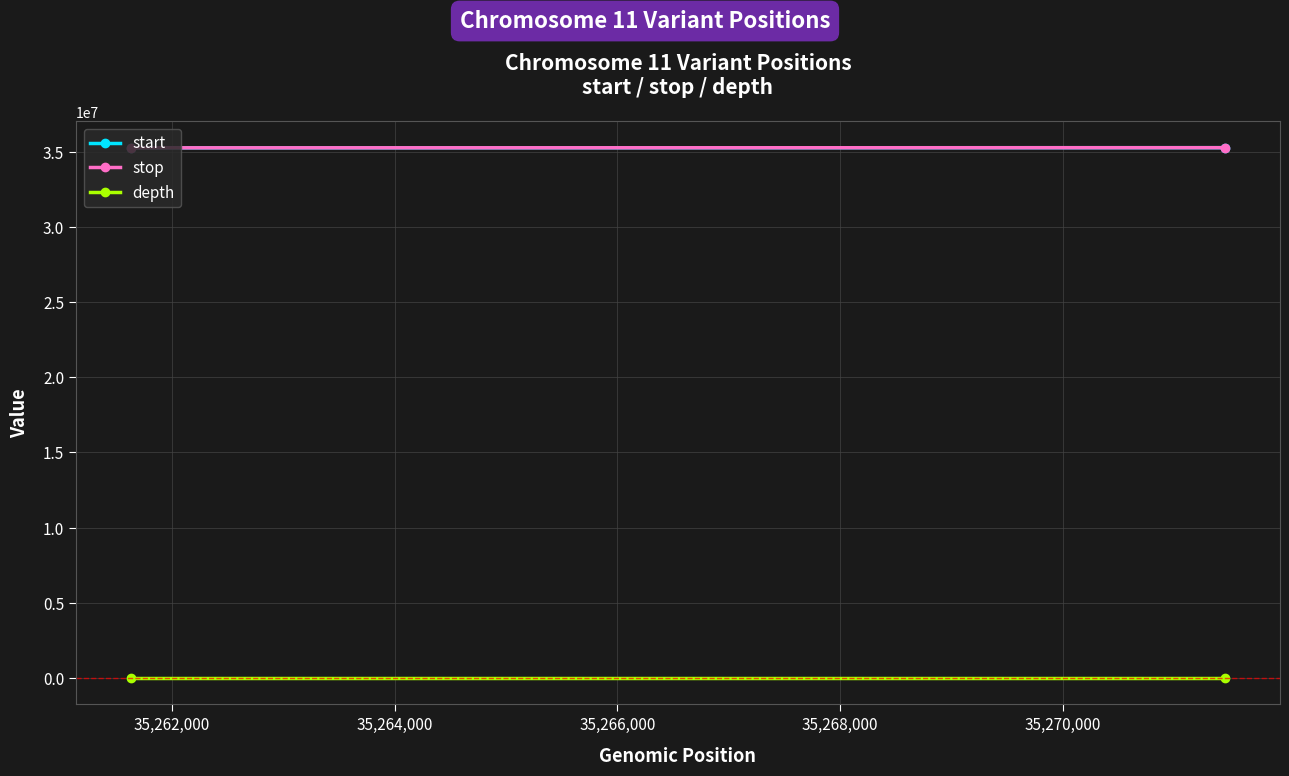

What is the value of the depth point at the 2nd from the left?

12